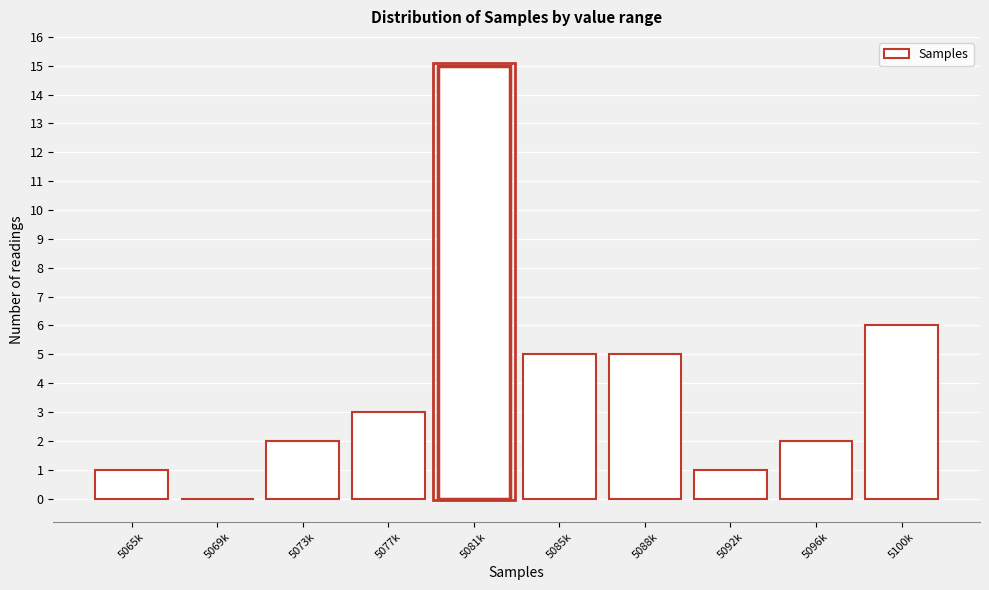

Reading left to right, list all the values displayed in this chart.

5065k=1	5069k=0	5073k=2	5077k=3	5081k=15	5085k=5	5088k=5	5092k=1	5096k=2	5100k=6